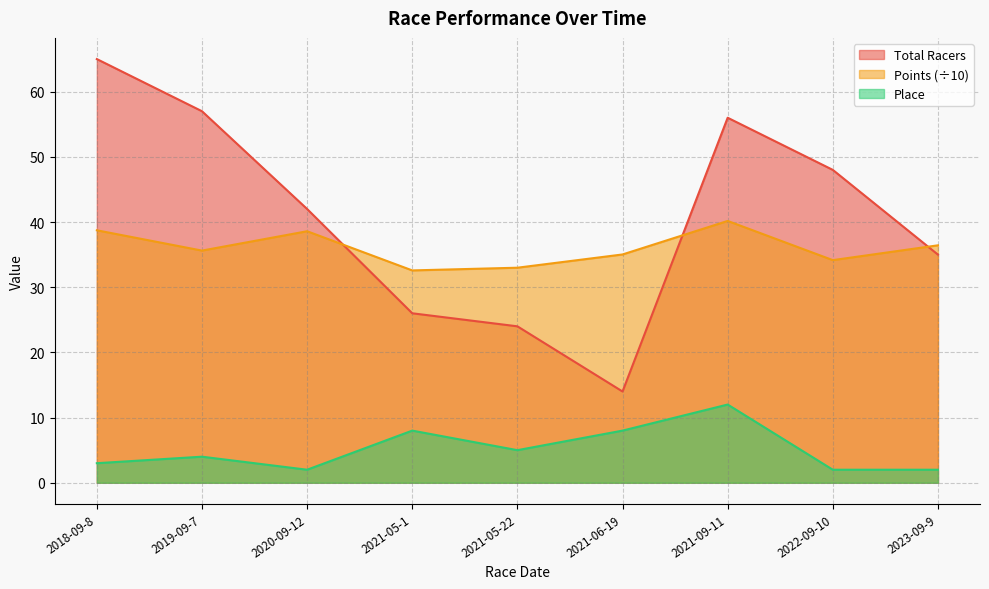

True or false: Place and Total Racers cross at least once.

False